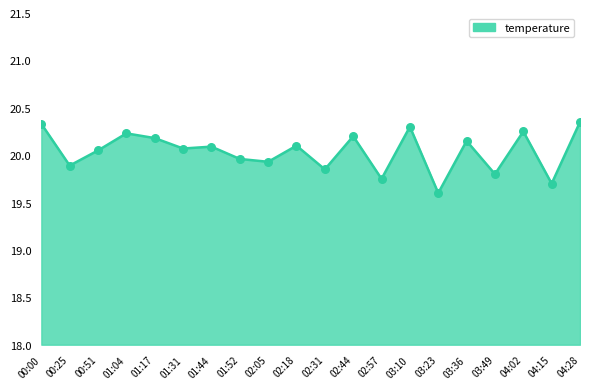

Which has a higher value, 01:31 or 03:10?

03:10